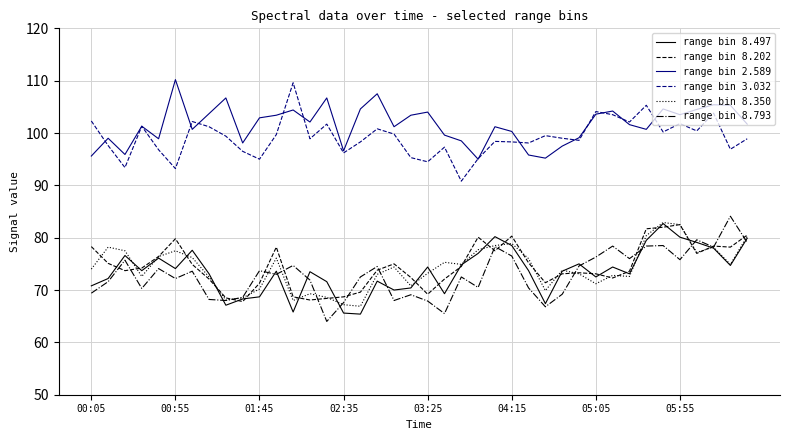

What is the lowest value of the range bin 8.497 series?

65.4